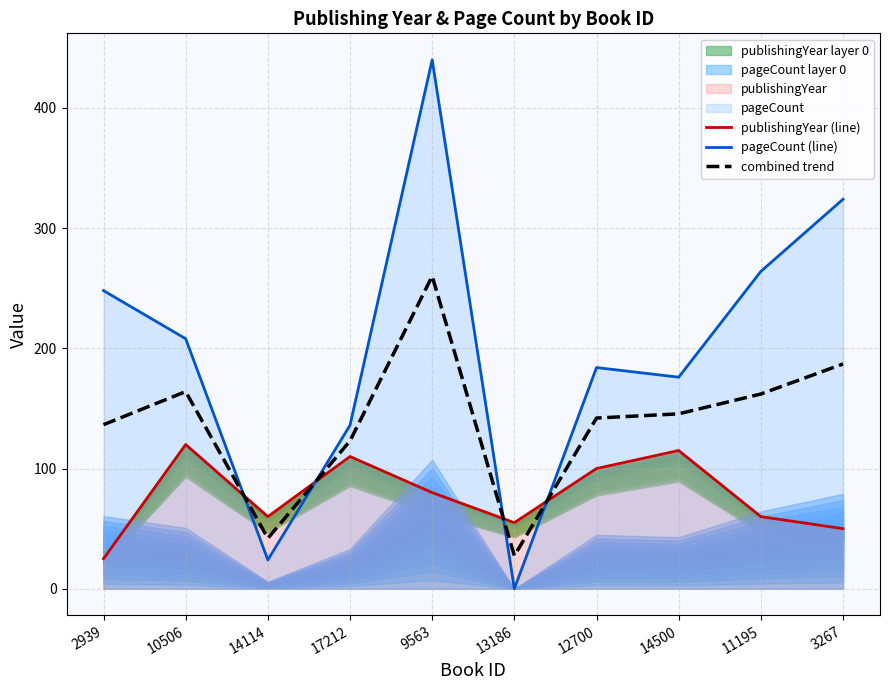

True or false: pageCount (line) has a value of 24.0 at 14114.

True